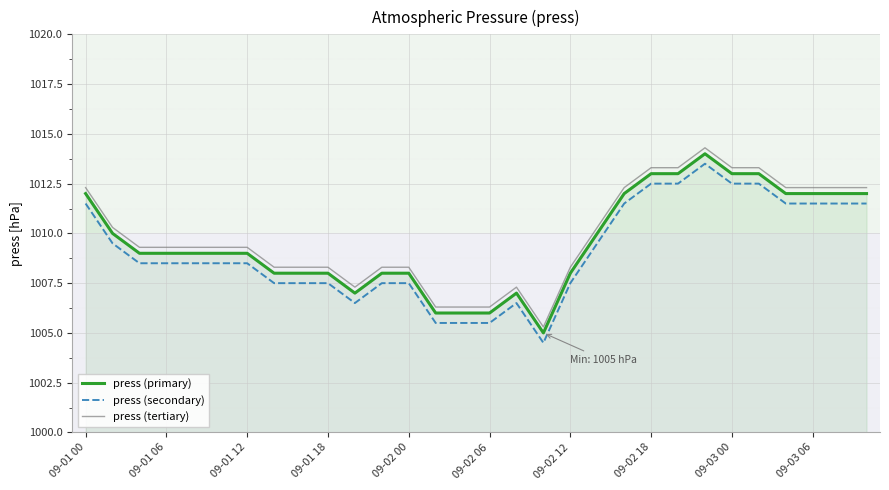

What is the difference between the maximum and minimum values in the press (tertiary) series?

9.0